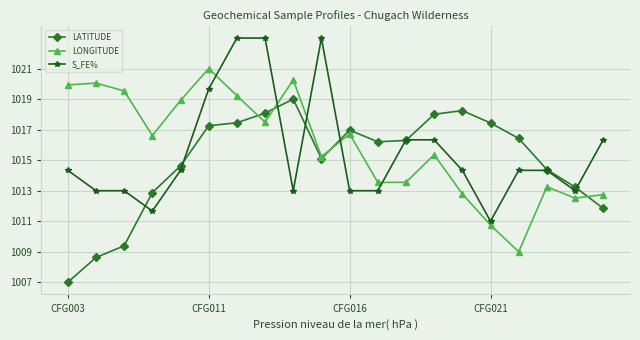

What is the value of the LATITUDE point at the 3rd from the left?

1009.4